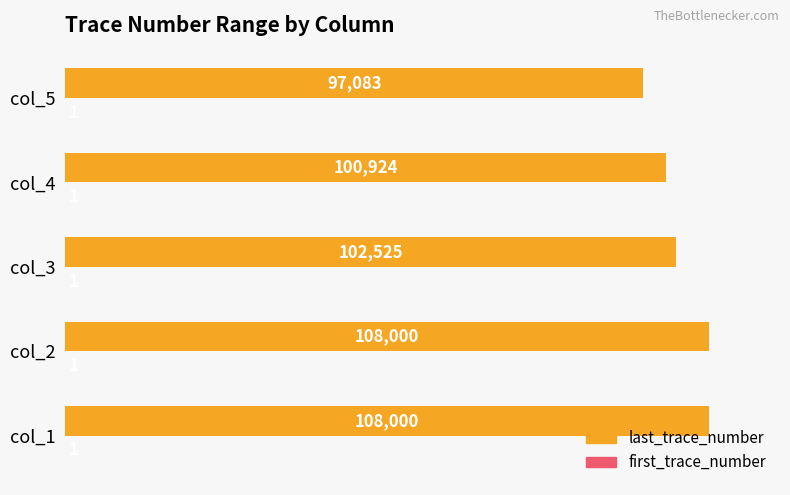

Which series has the largest total across all categories?

last_trace_number